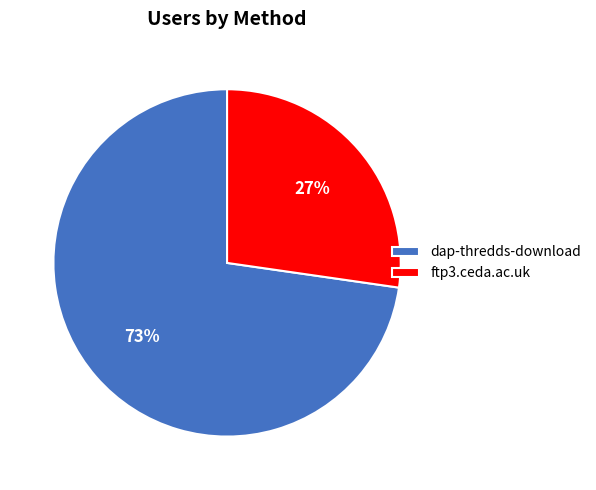

Is the sum of dap-thredds-download and ftp3.ceda.ac.uk greater than half?

Yes